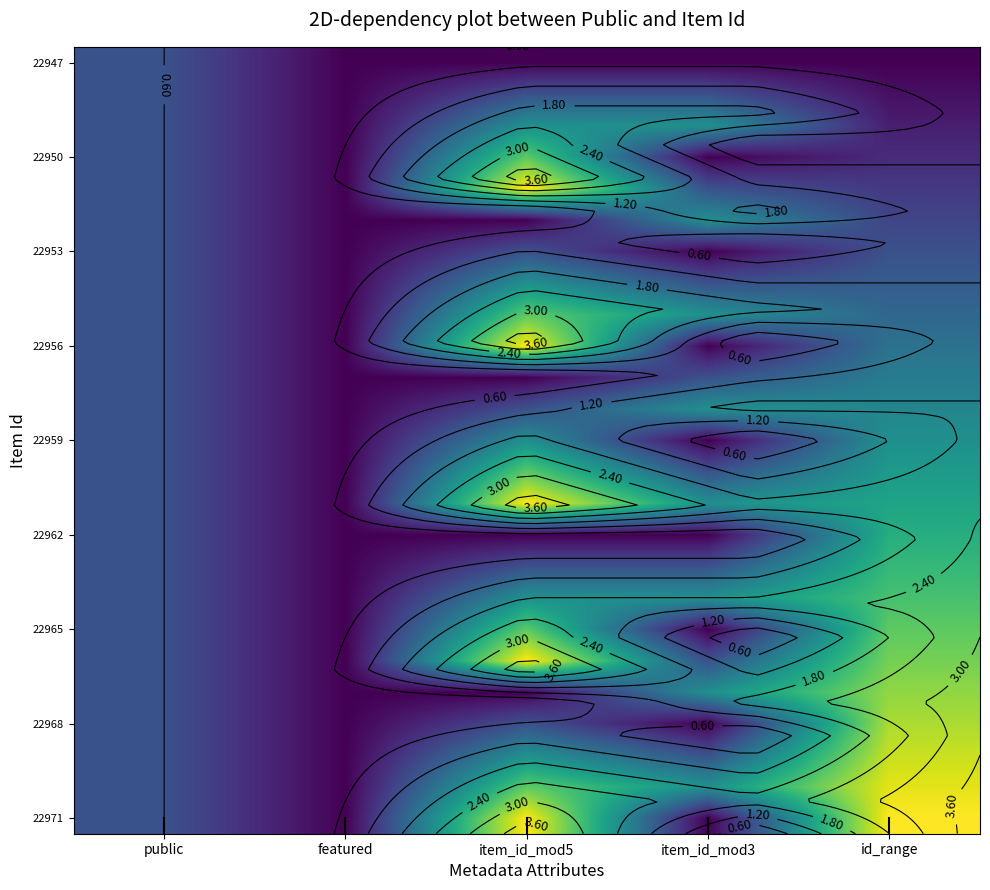

Is the value of 22971 at featured greater than the value of 22956 at public?

No